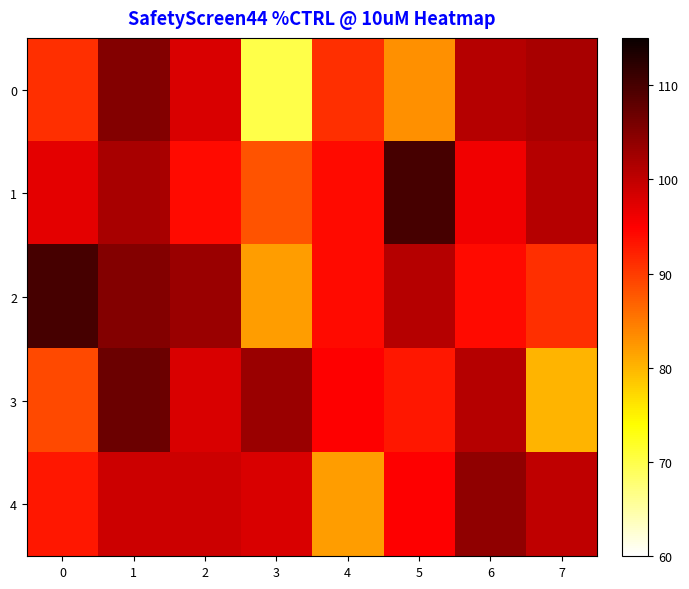

Which series has the largest total across all categories?

1